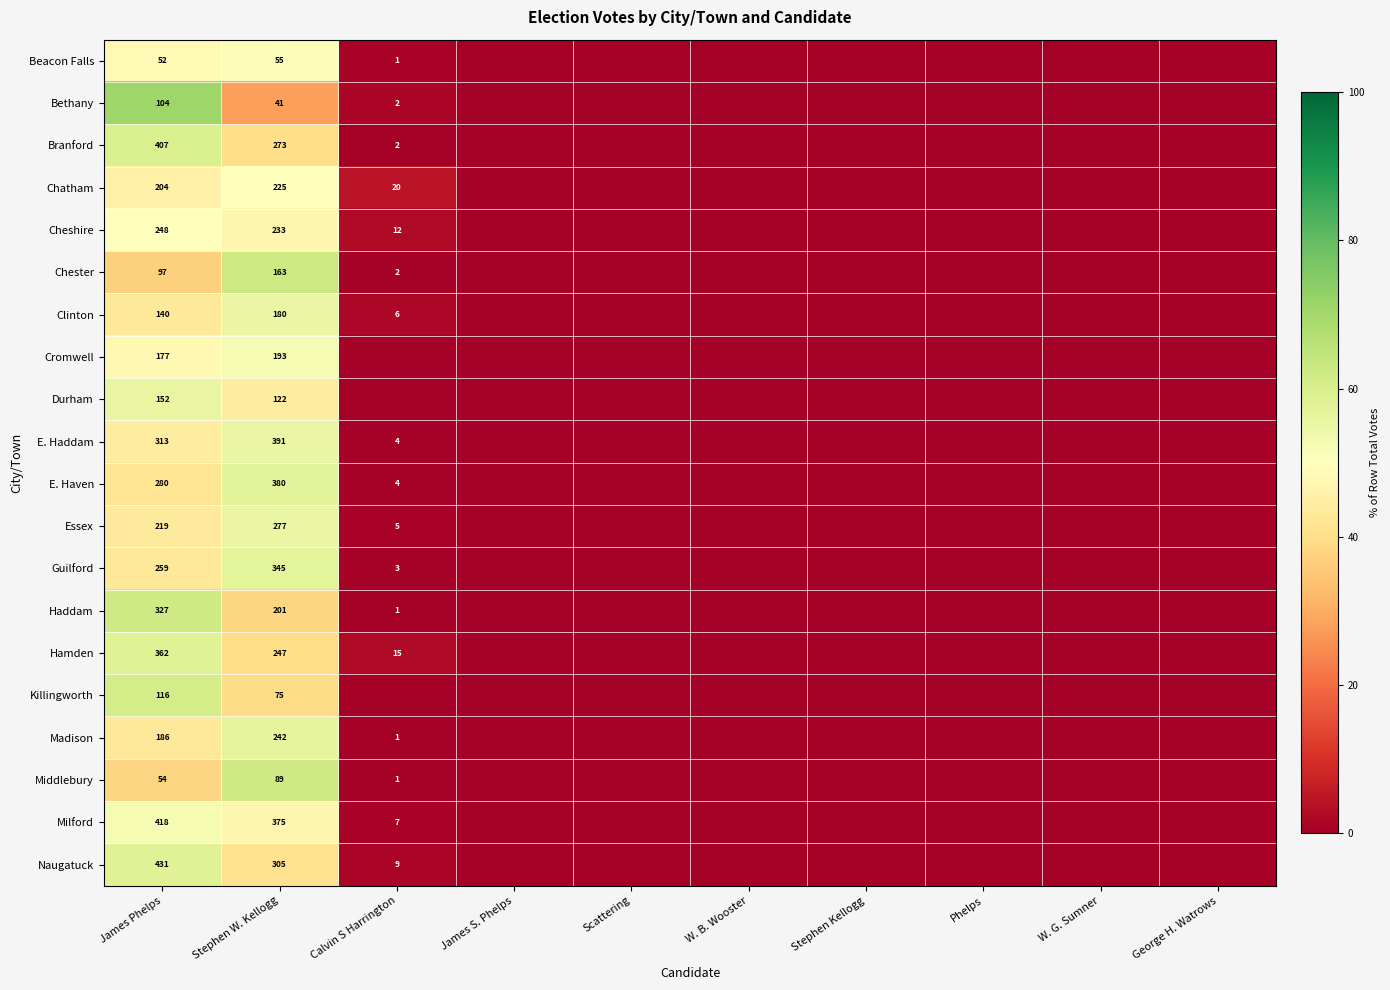

Is it true that E. Haven equals 441 at James Phelps?

False